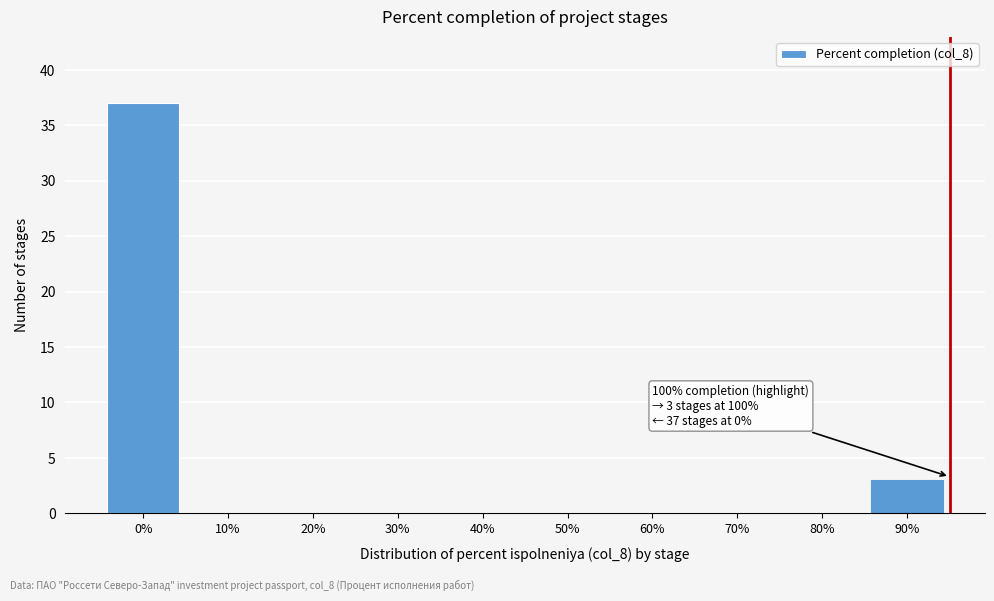

Reading left to right, extract all data points from this chart.

0%=37	10%=0	20%=0	30%=0	40%=0	50%=0	60%=0	70%=0	80%=0	90%=3